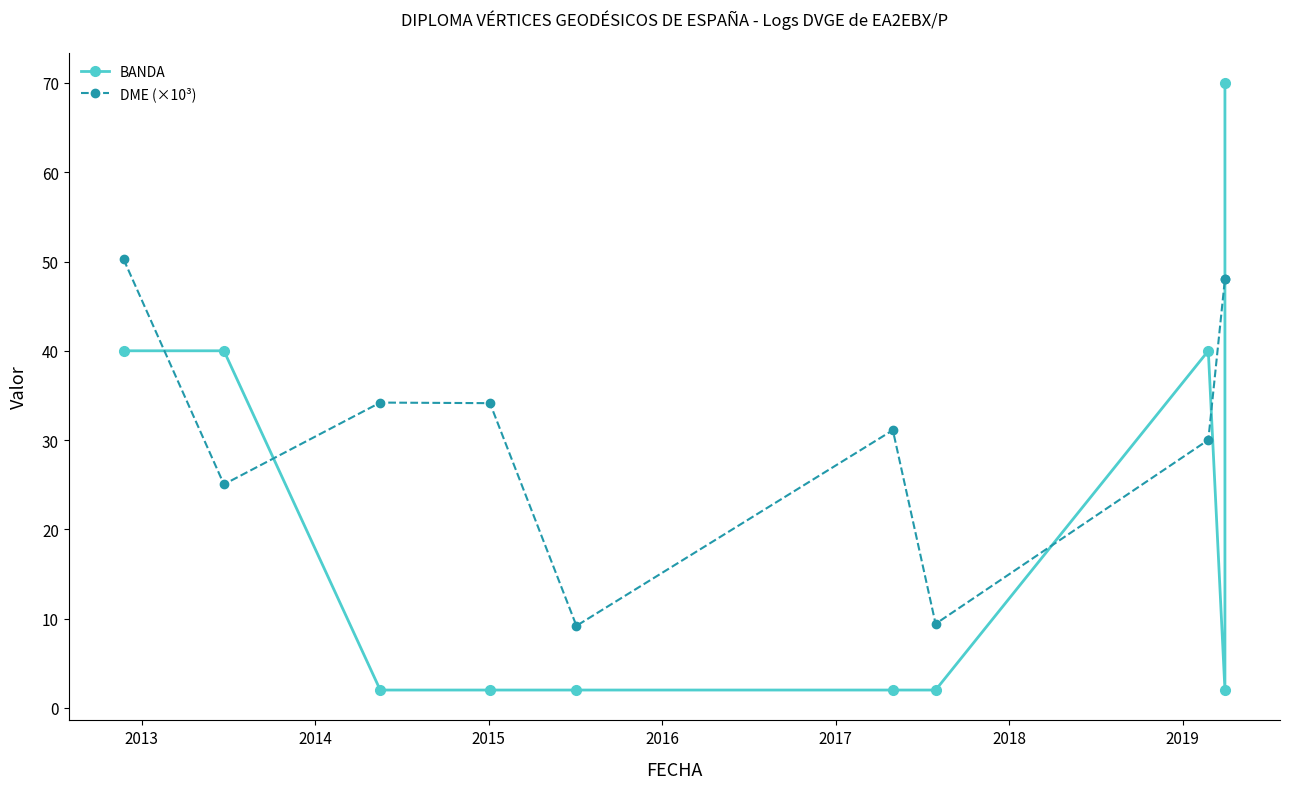

True or false: DME (×10³) has a value of 12.4 at 2016.

False